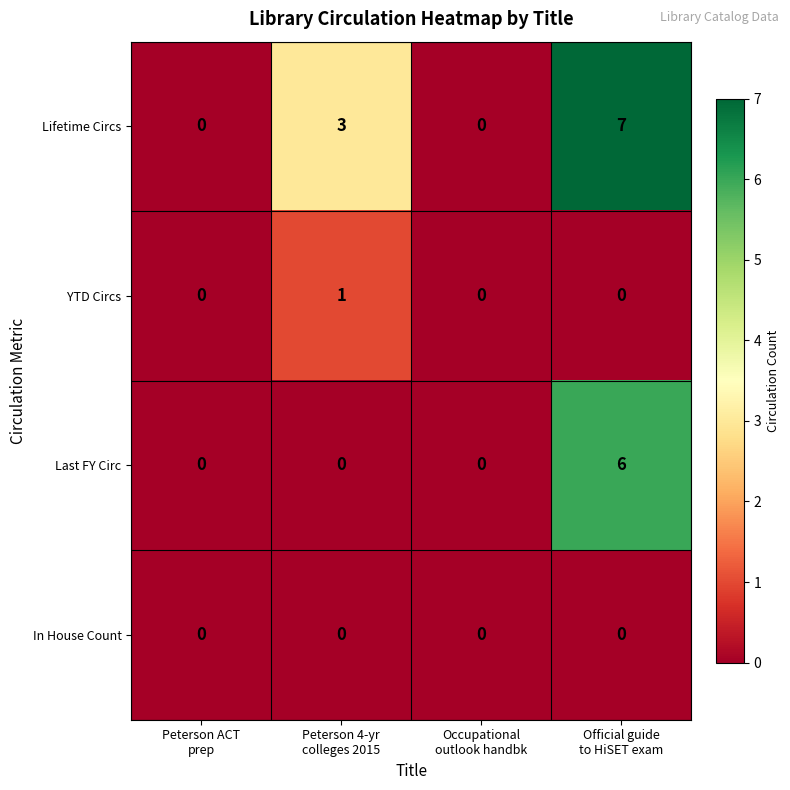

Which series has the widest spread of values?

Lifetime Circs